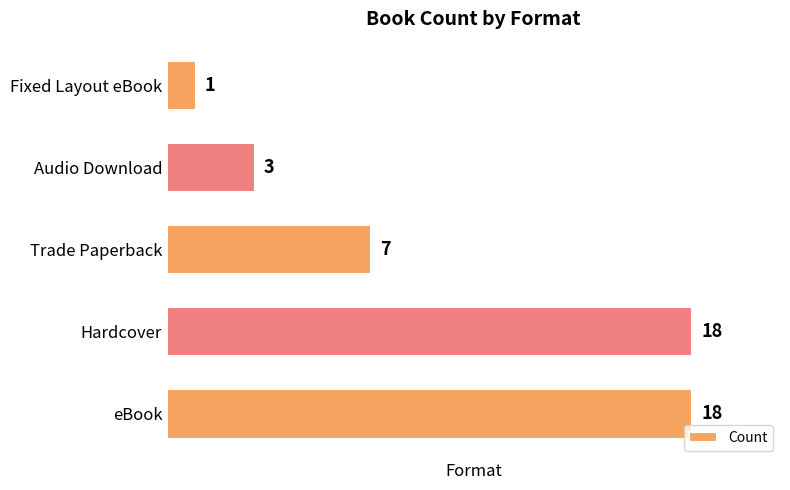

Count the number of categories in the chart.

5